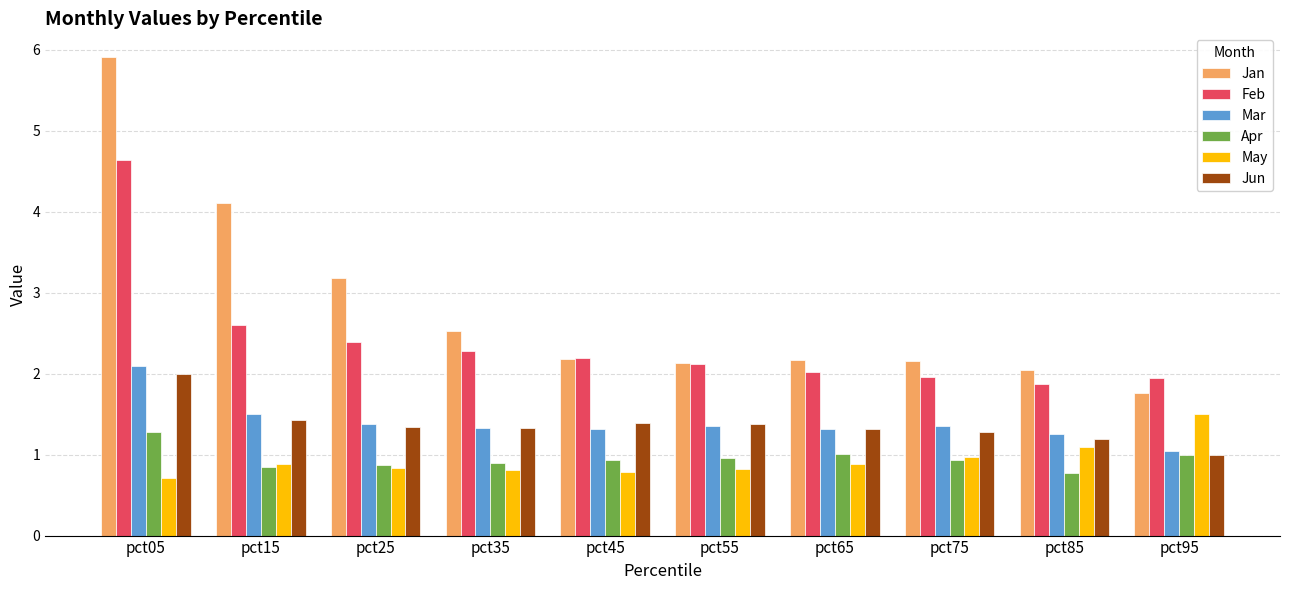

Count the number of categories in the chart.

10